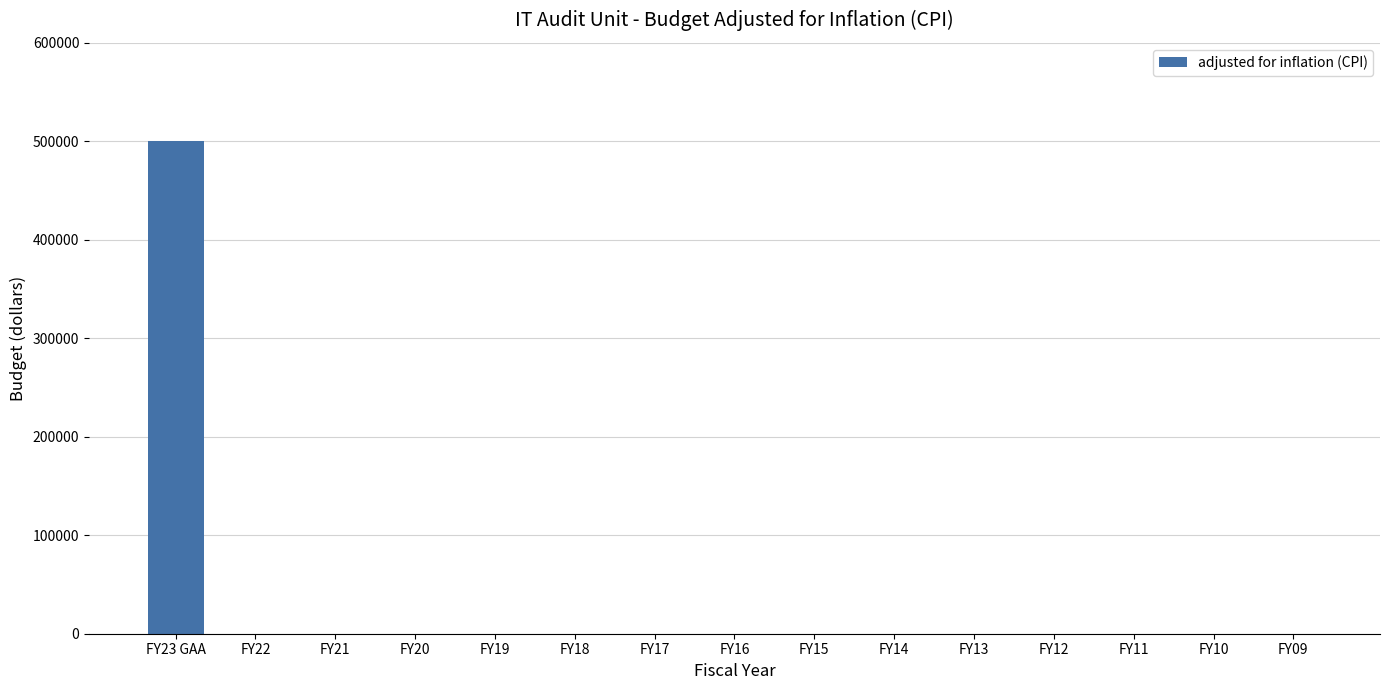

Between FY21 and FY23 GAA, which is larger?

FY23 GAA